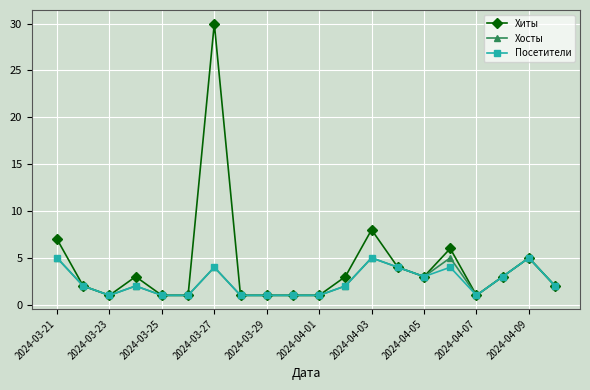

Reading left to right, extract all data points from this chart.

Хиты: 7	2	1	3	1	1	30	1	1	1	1	3	8	4	3	6	1	3	5	2
Хосты: 5	2	1	2	1	1	4	1	1	1	1	2	5	4	3	5	1	3	5	2
Посетители: 5	2	1	2	1	1	4	1	1	1	1	2	5	4	3	4	1	3	5	2